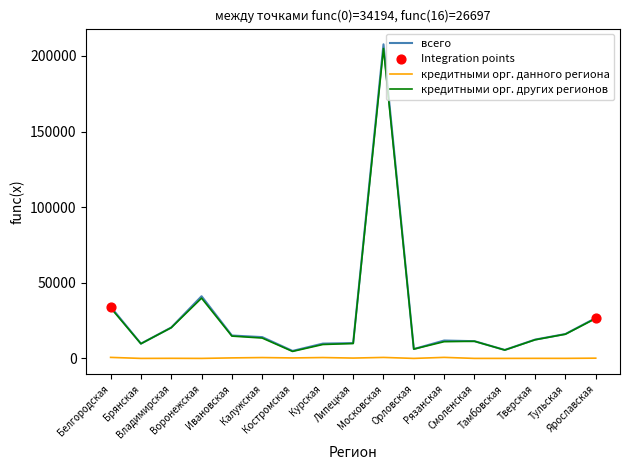

At which category is the sum across all series the highest?

Московская